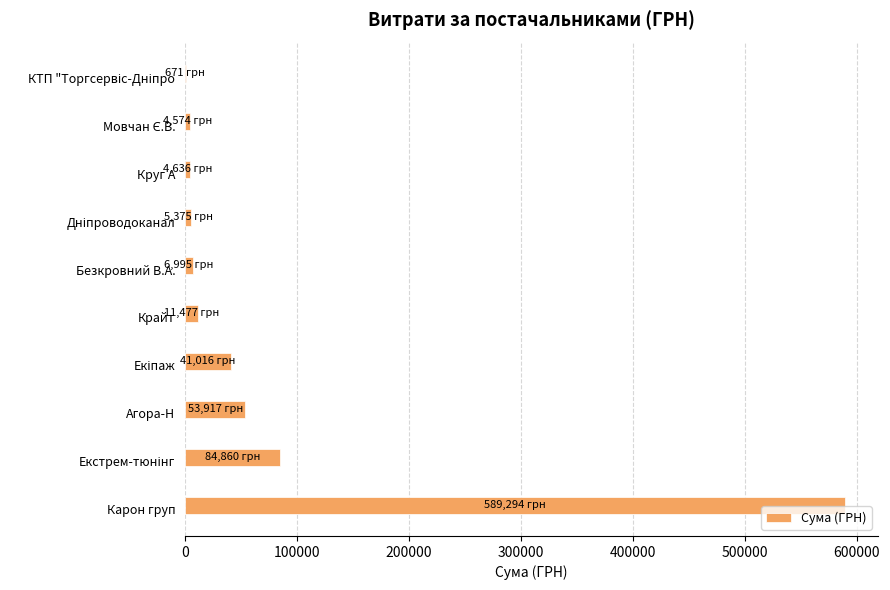

What is the sum of all values?

802814.5